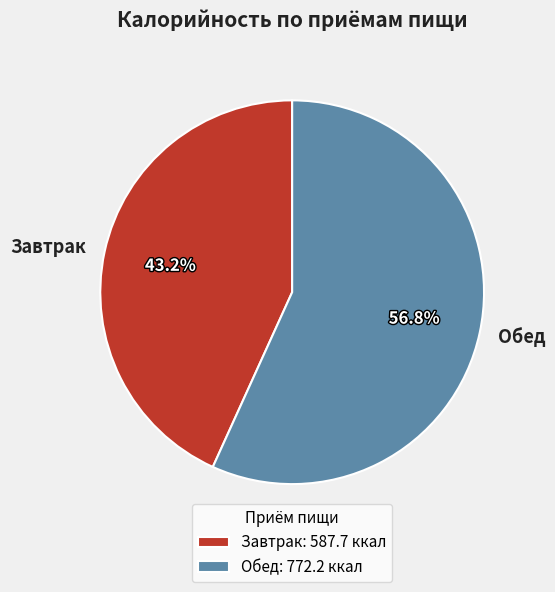

What percentage is NOT represented by Завтрак?

56.8%